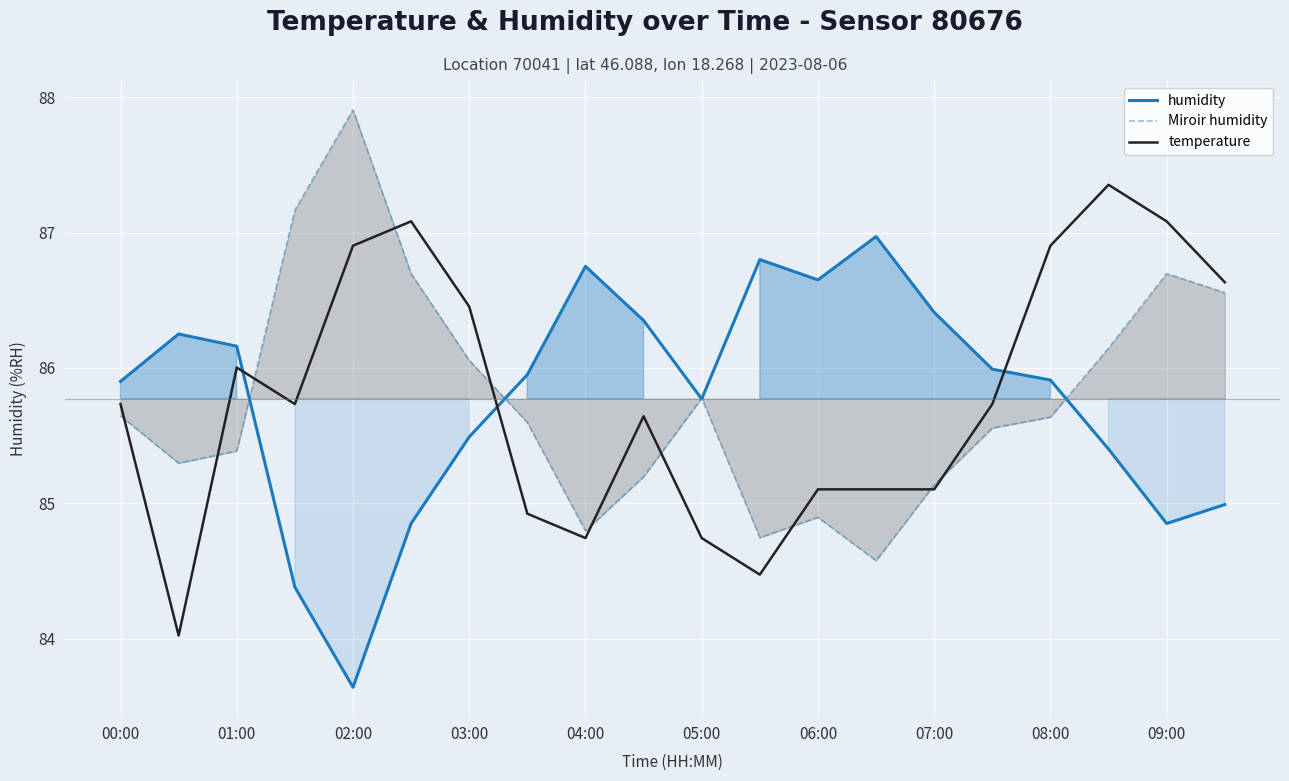

Read the temperature value at 06:00.

85.1